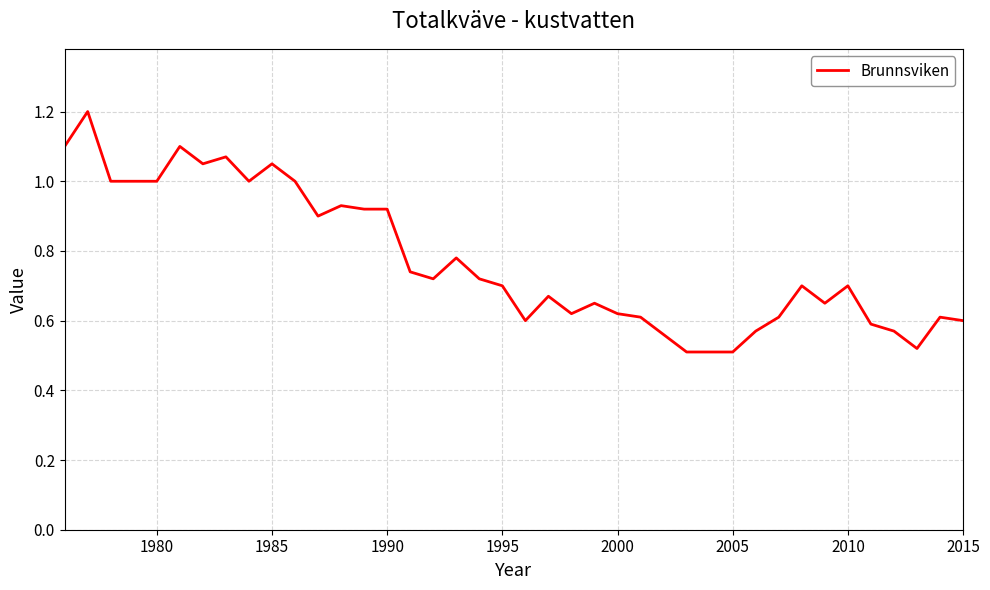

What is the maximum value shown in the chart?

1.2